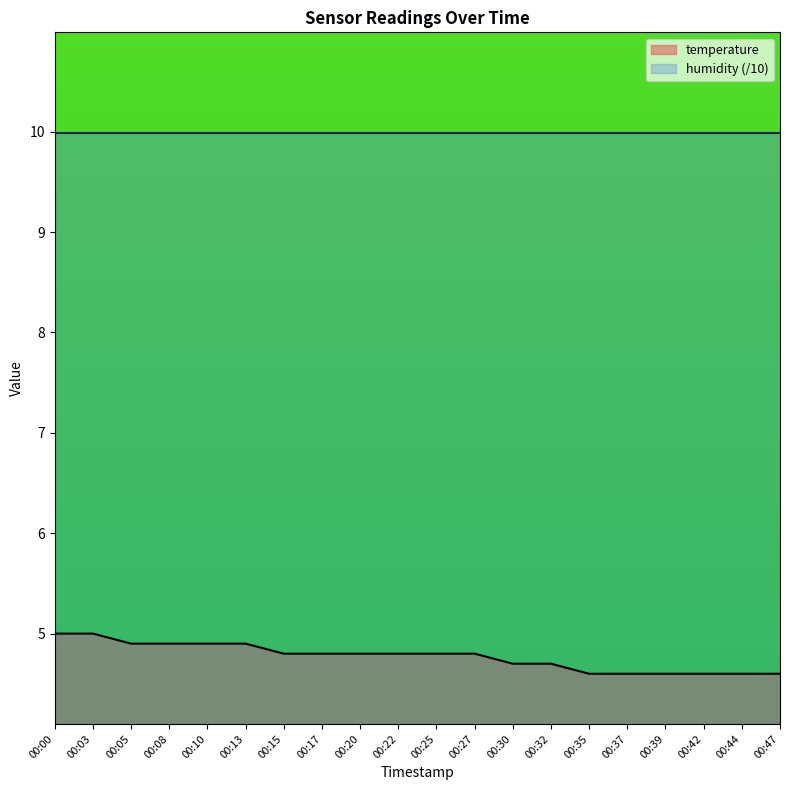

Which category has the highest value across all series?

00:00